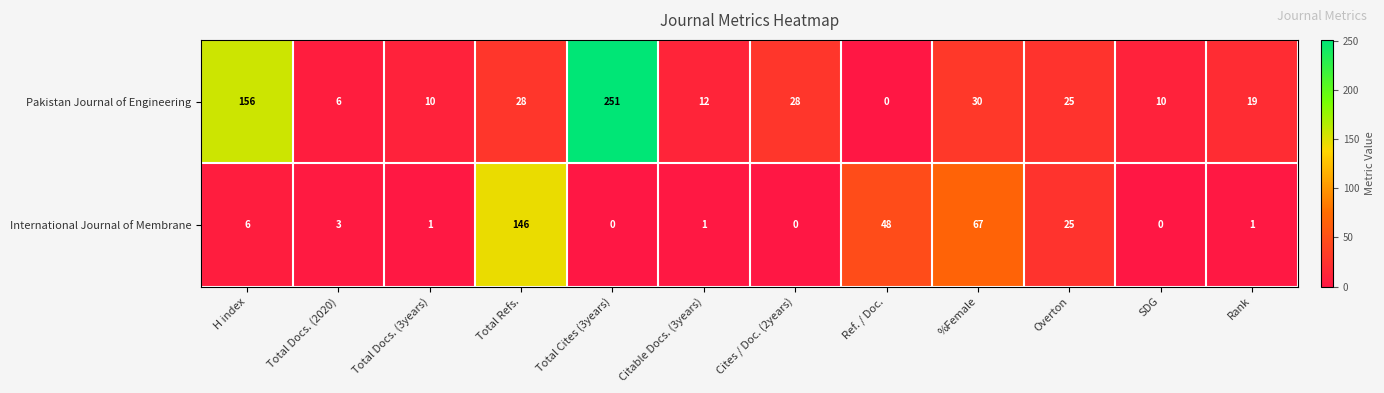

Between Total Docs. (3years) and Citable Docs. (3years), which series saw the biggest shift?

Pakistan Journal of Engineering